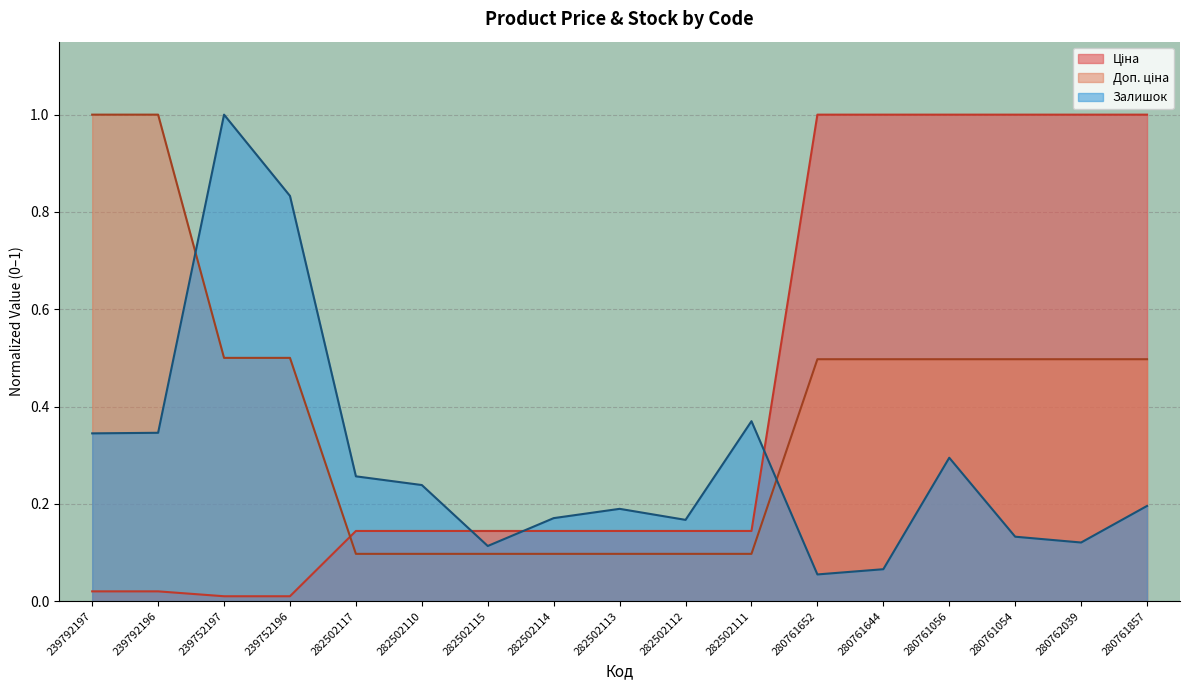

Reading left to right, what are all the values shown in this chart?

Ціна: 0.0	0.0	0.0	0.0	0.1	0.1	0.1	0.1	0.1	0.1	0.1	1.0	1.0	1.0	1.0	1.0	1.0
Доп. ціна: 1.0	1.0	0.5	0.5	0.1	0.1	0.1	0.1	0.1	0.1	0.1	0.5	0.5	0.5	0.5	0.5	0.5
Залишок: 0.3	0.3	1.0	0.8	0.3	0.2	0.1	0.2	0.2	0.2	0.4	0.1	0.1	0.3	0.1	0.1	0.2